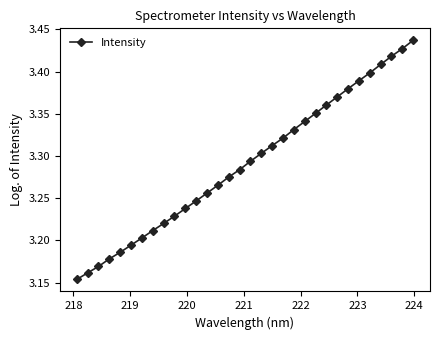

How many lines are shown in the chart?

1